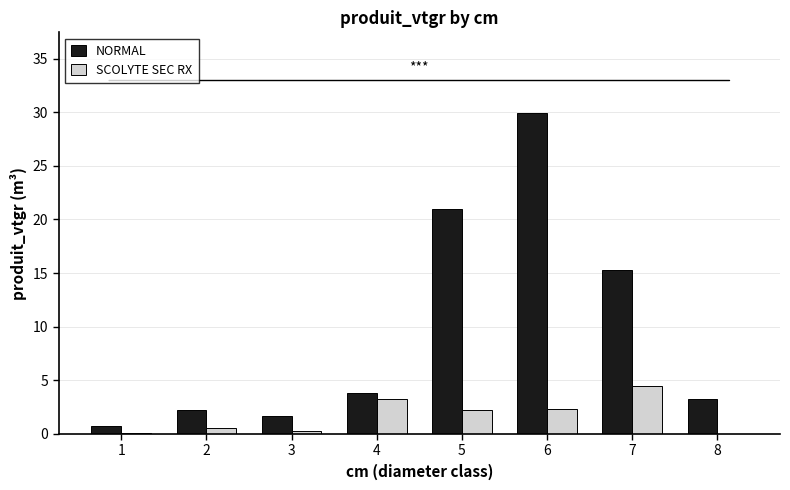

What value does the SCOLYTE SEC RX series have at 2?

0.5